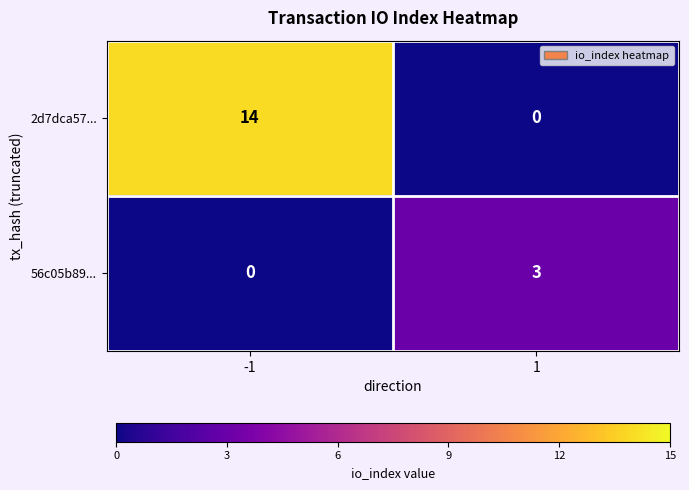

List the series in order of their overall mean, lowest first.

56c05b89..., 2d7dca57...